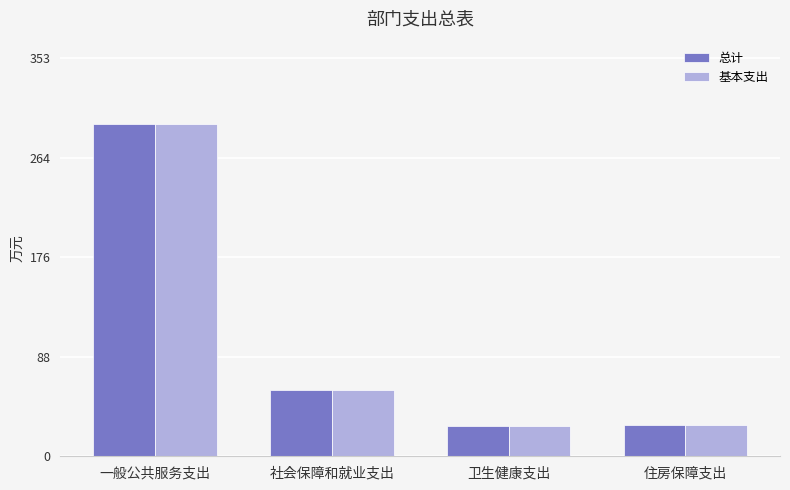

What is the total value across all series at 一般公共服务支出?

589.4